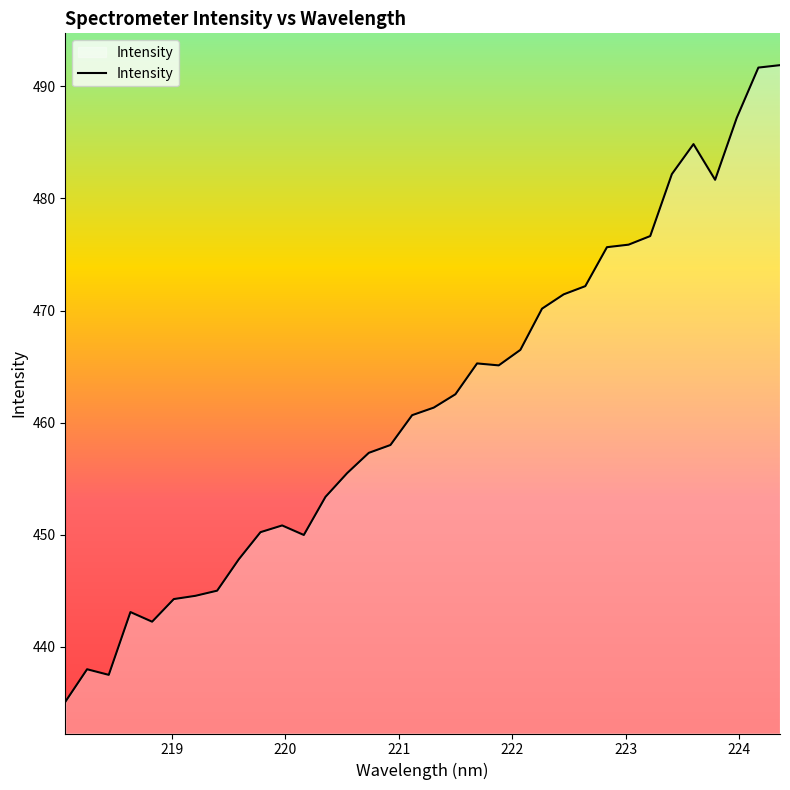

What is the difference between the maximum and minimum values?

56.8